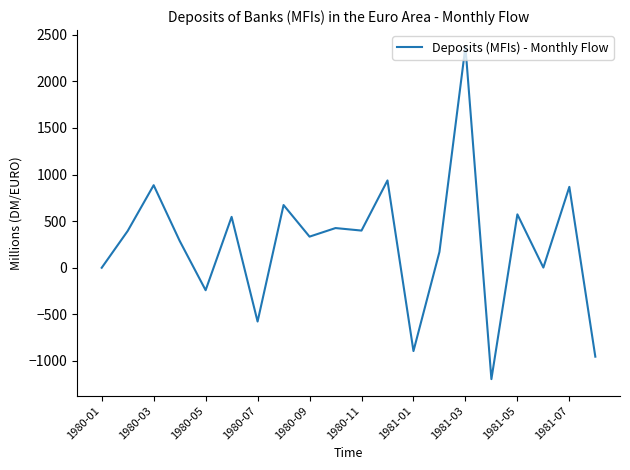

Does the chart display data point markers on the line(s)?

No